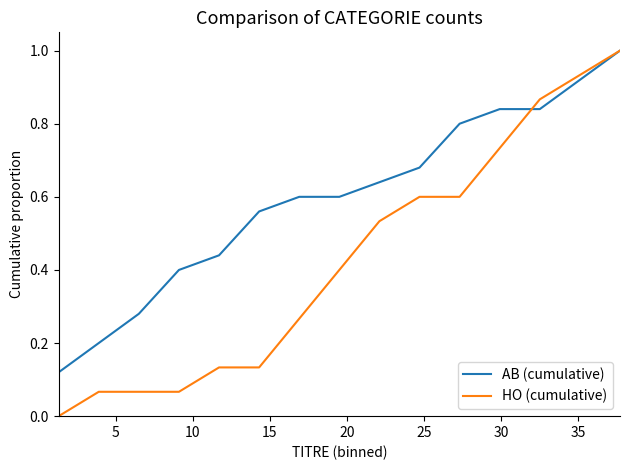

What is the maximum value for AB (cumulative)?

1.0